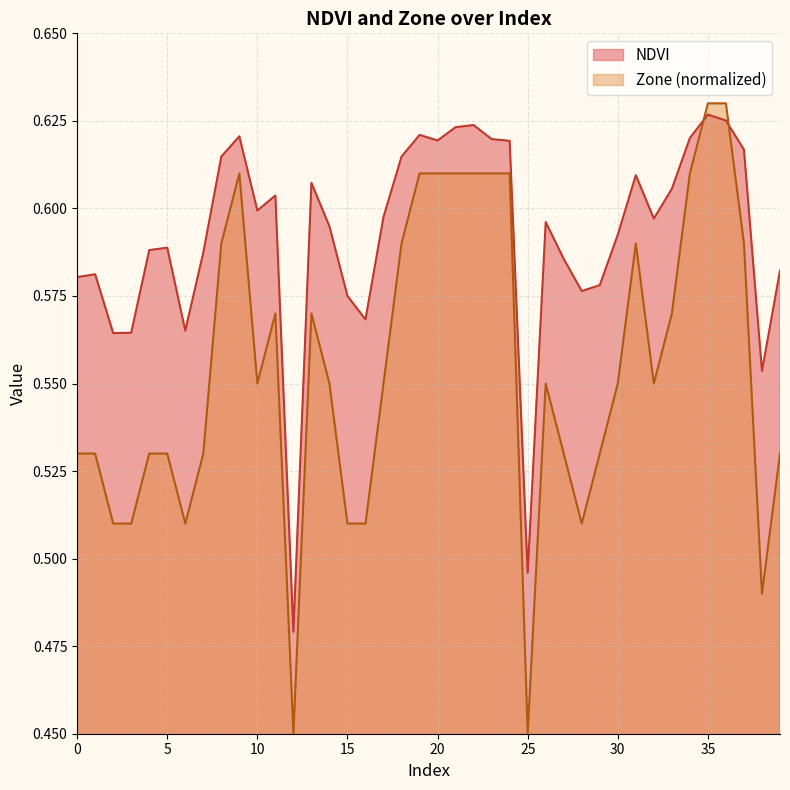

At which label does NDVI reach its minimum?

12